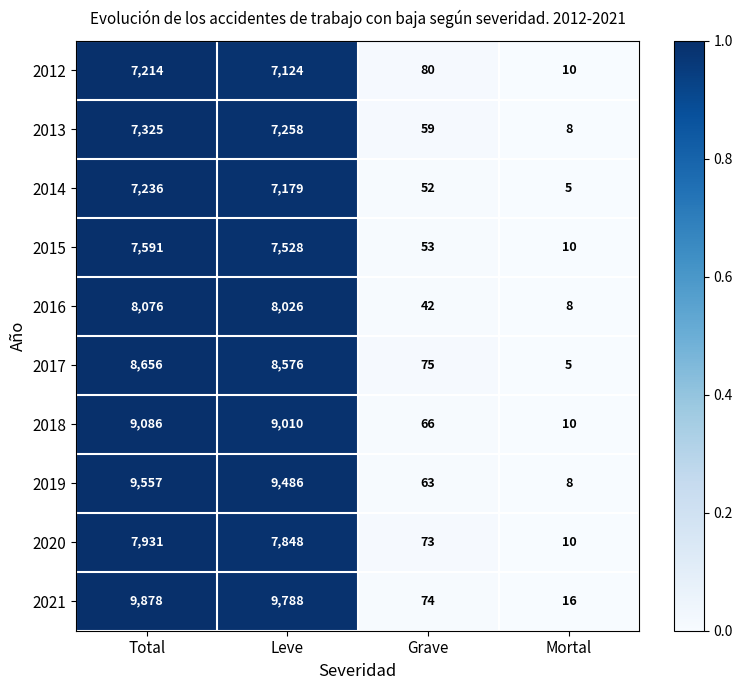

At which category is the sum across all series the highest?

Total